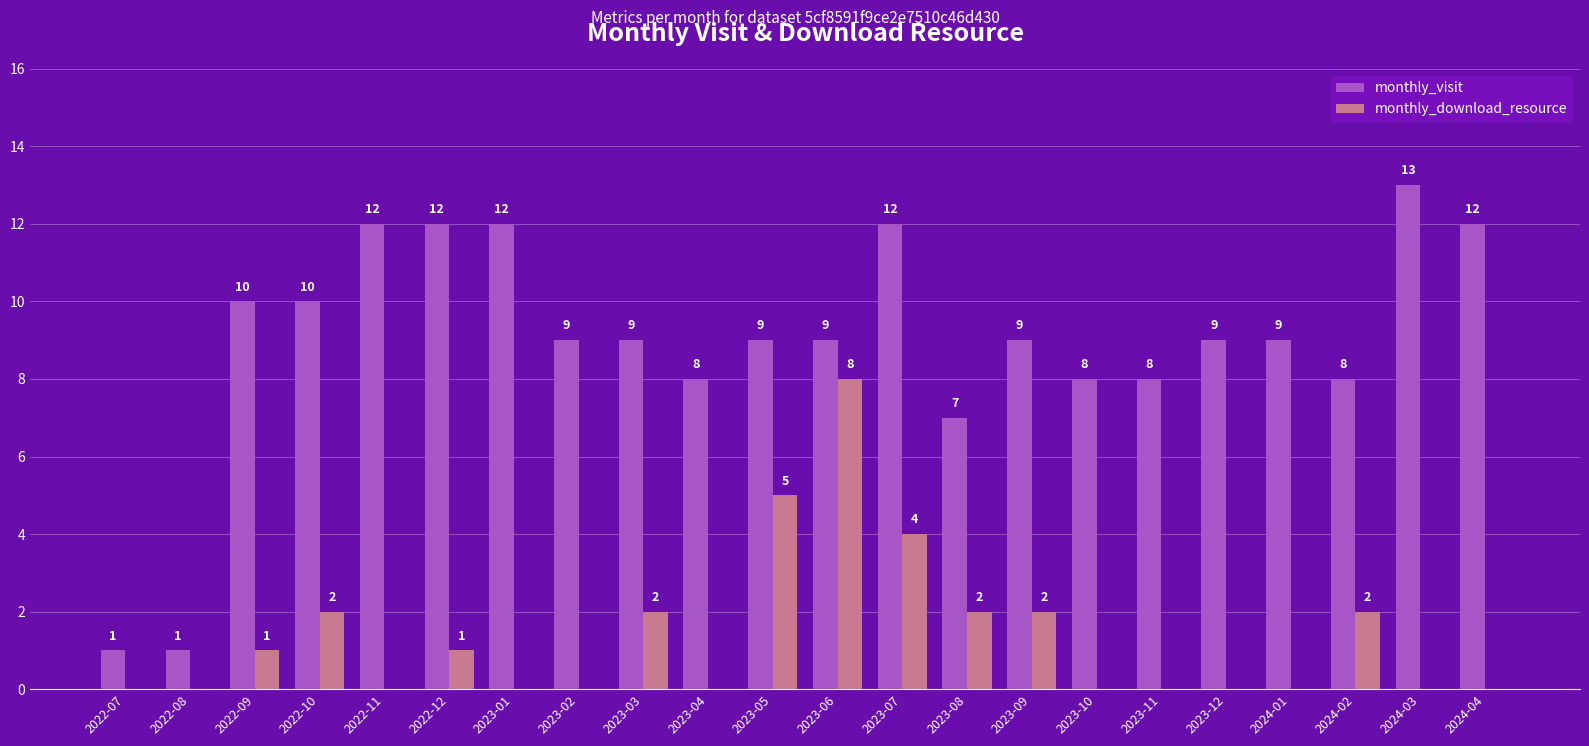

How many monthly_download_resource values are between 0 and 2?

19